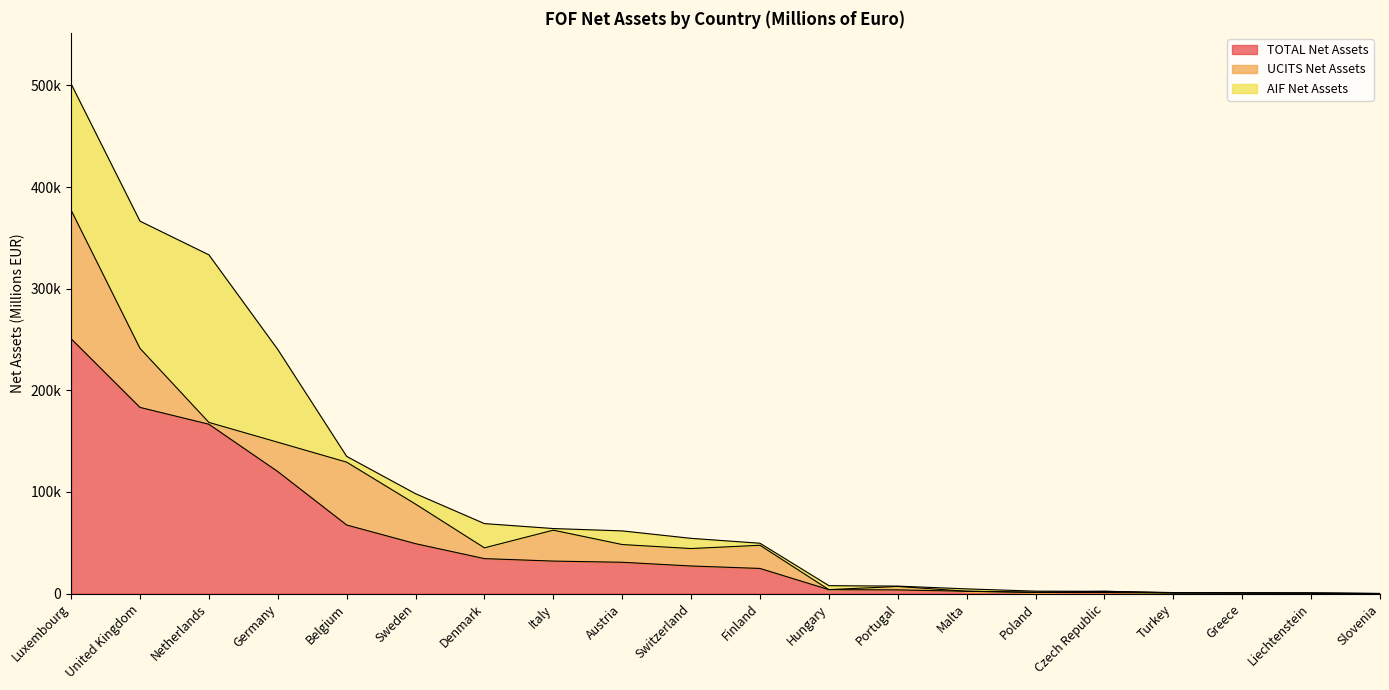

Between Denmark and Slovenia, which series saw the biggest shift?

TOTAL Net Assets